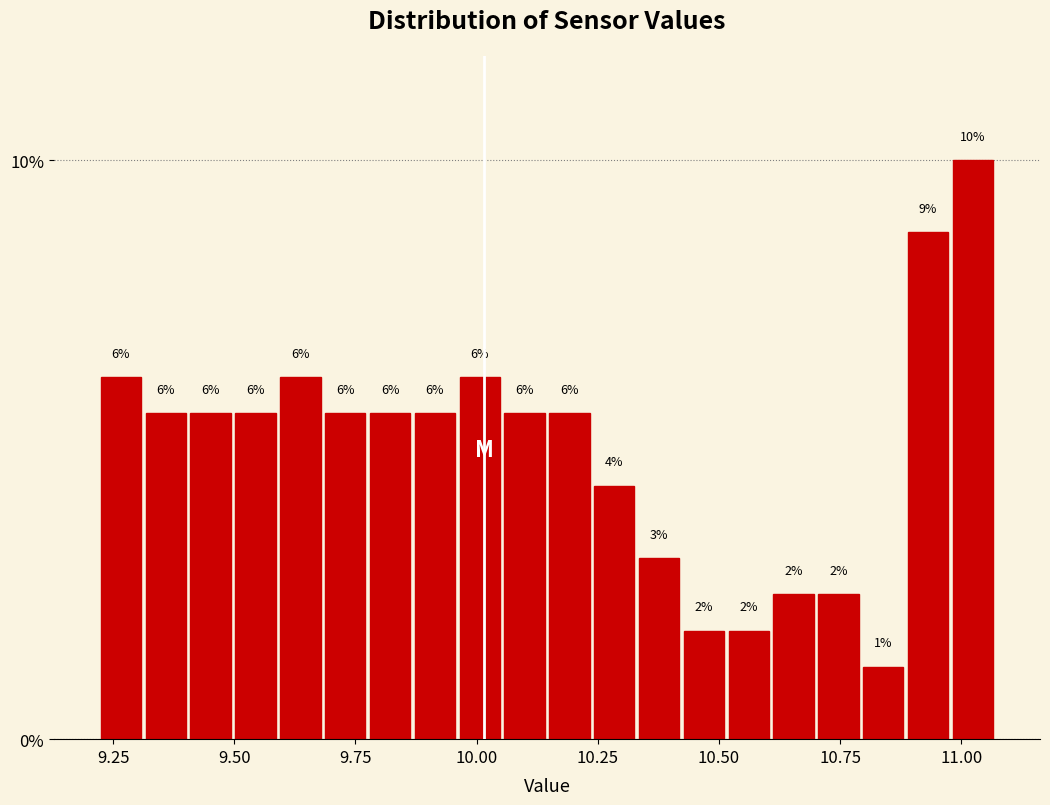

Read against the x-axis, roughly where is the centre of the tallest bar?

11.00